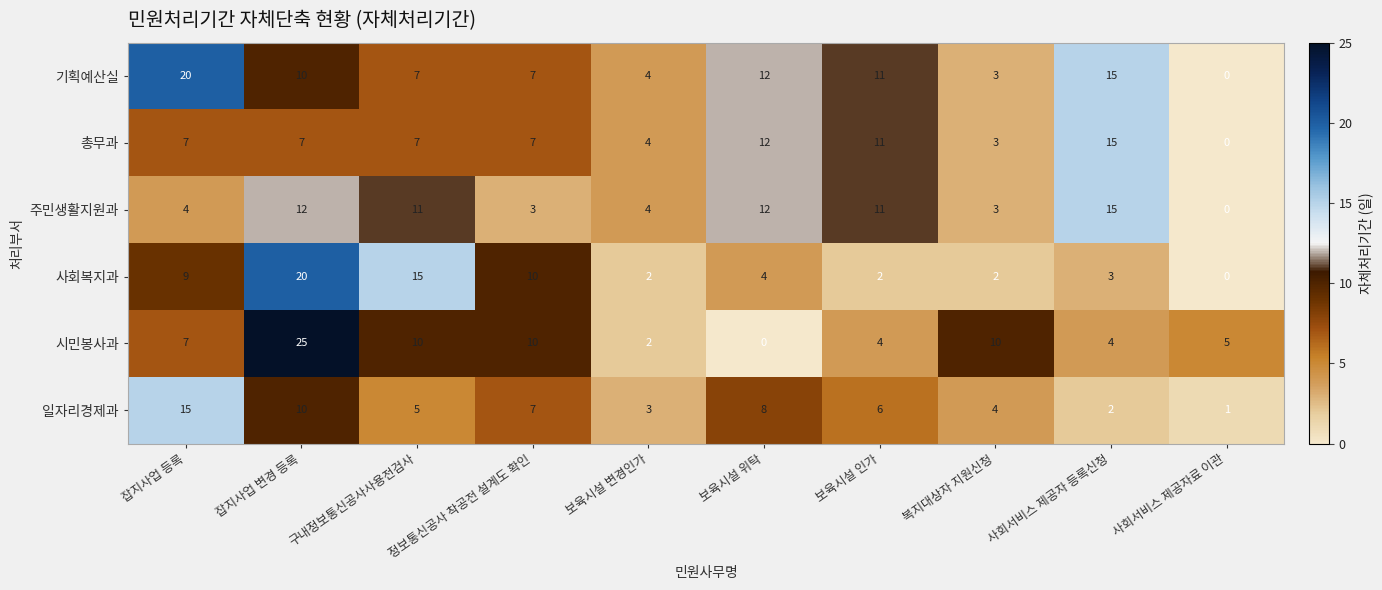

What is the difference between the maximum and minimum values in the 일자리경제과 series?

14